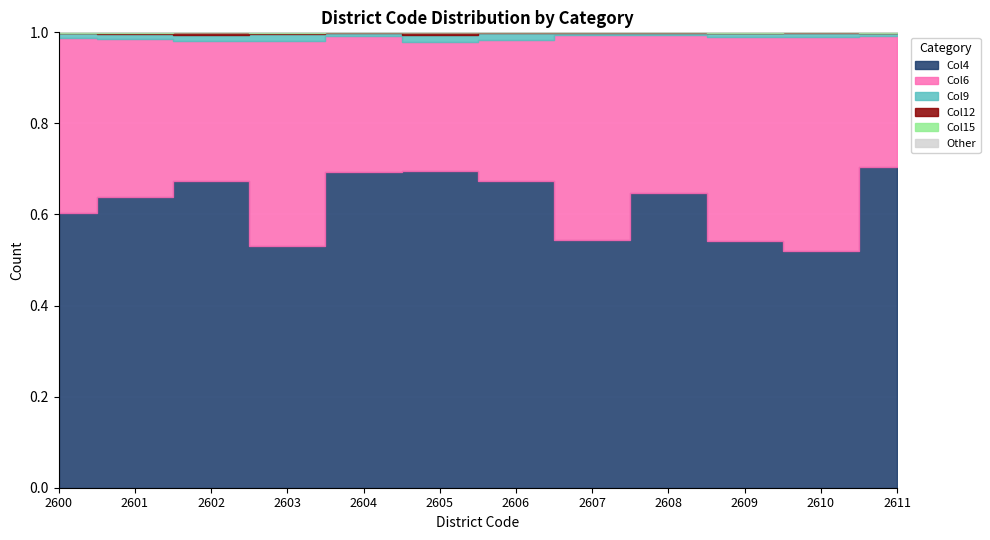

Is it true that Col4 equals 11055 at 2600?

False